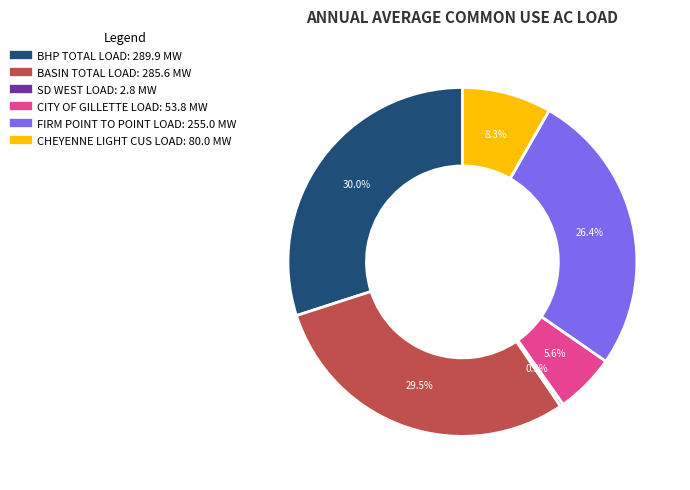

What is the smallest slice in the pie chart?

SD WEST LOAD